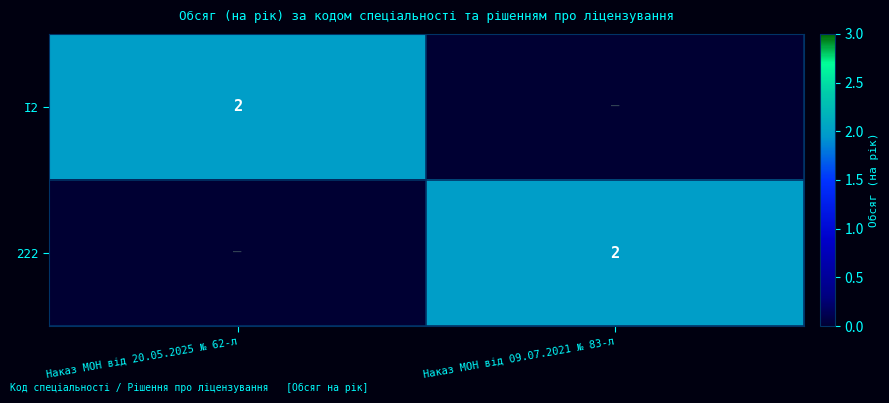

The value of 222 at Наказ МОН від 09.07.2021 № 83-л is 3. True or false?

False